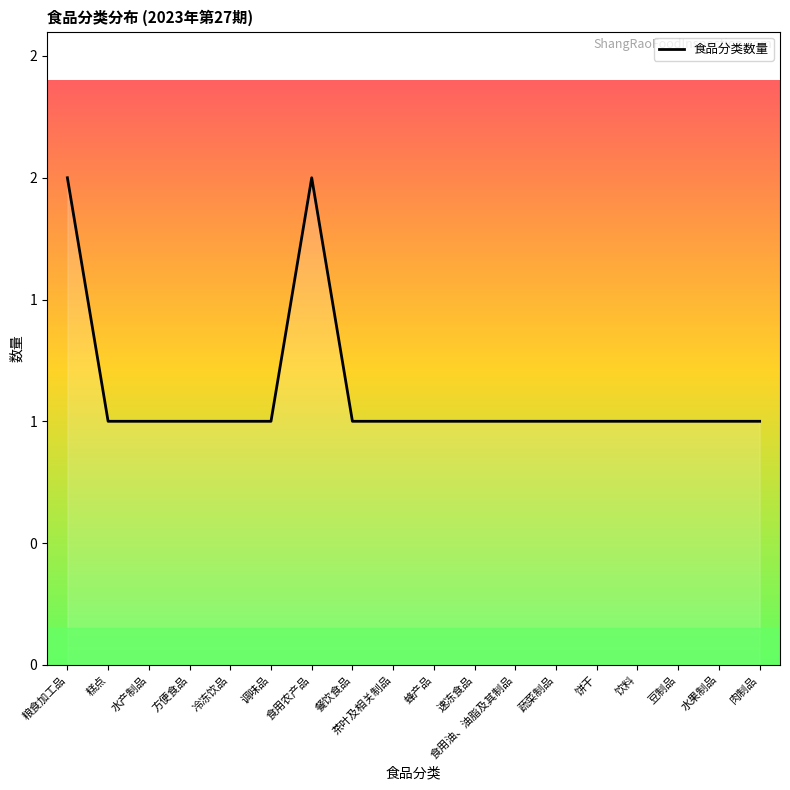

True or false: there are more than 2 points higher than both neighbors.

False